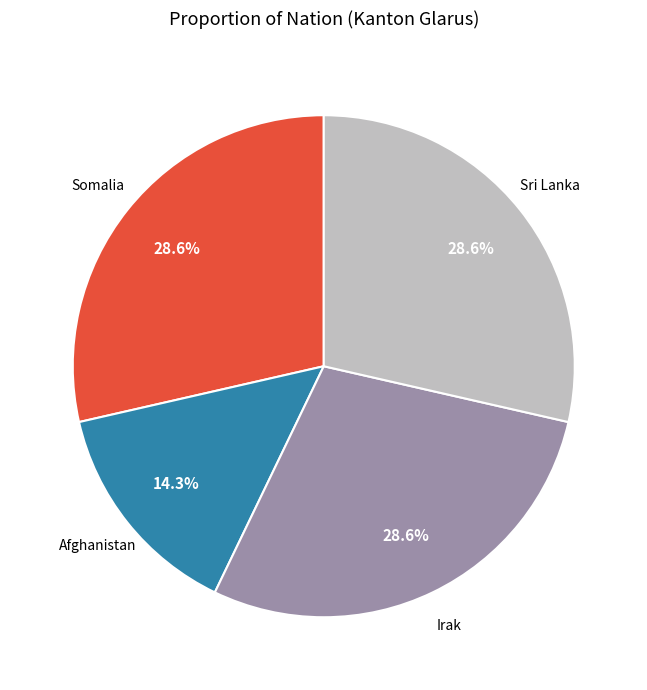

Do Somalia and Afghanistan together represent more than half of the pie?

No